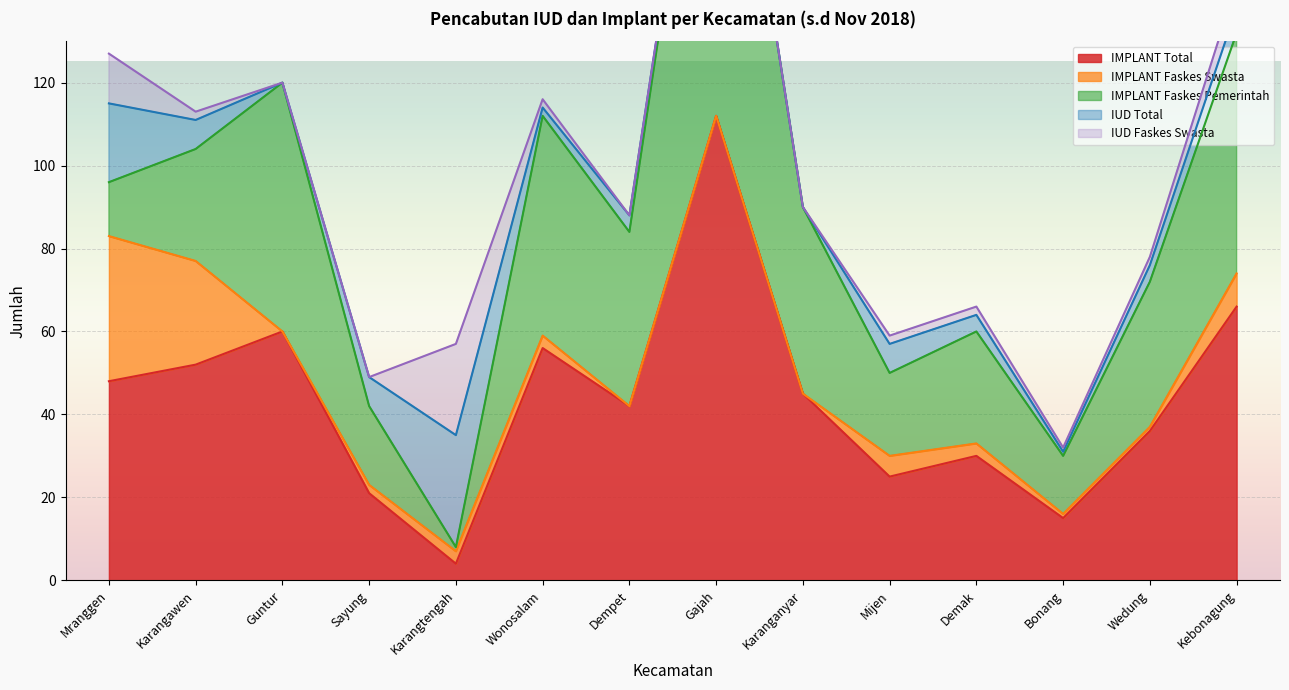

Which category has the highest value in the IUD Faskes Swasta series?

Karangtengah